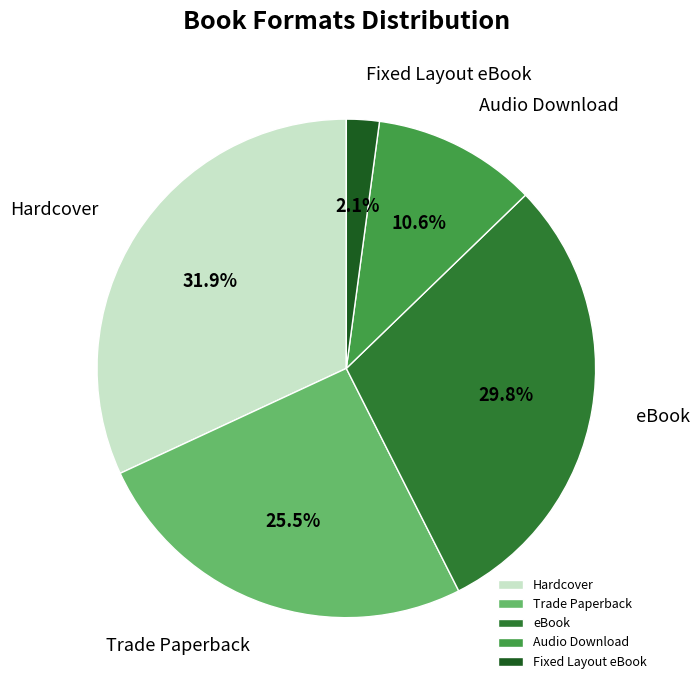

Count the number of slices in the pie.

5